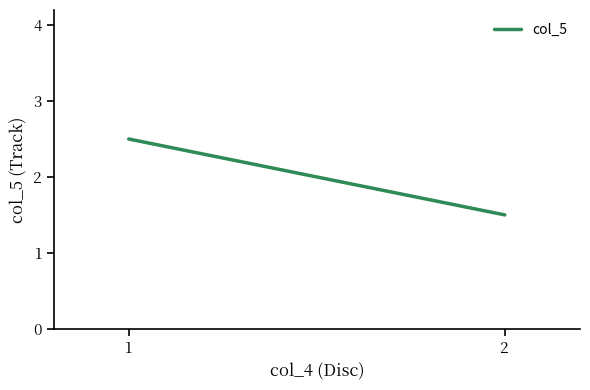

Is this an area chart (filled region under the line)?

No